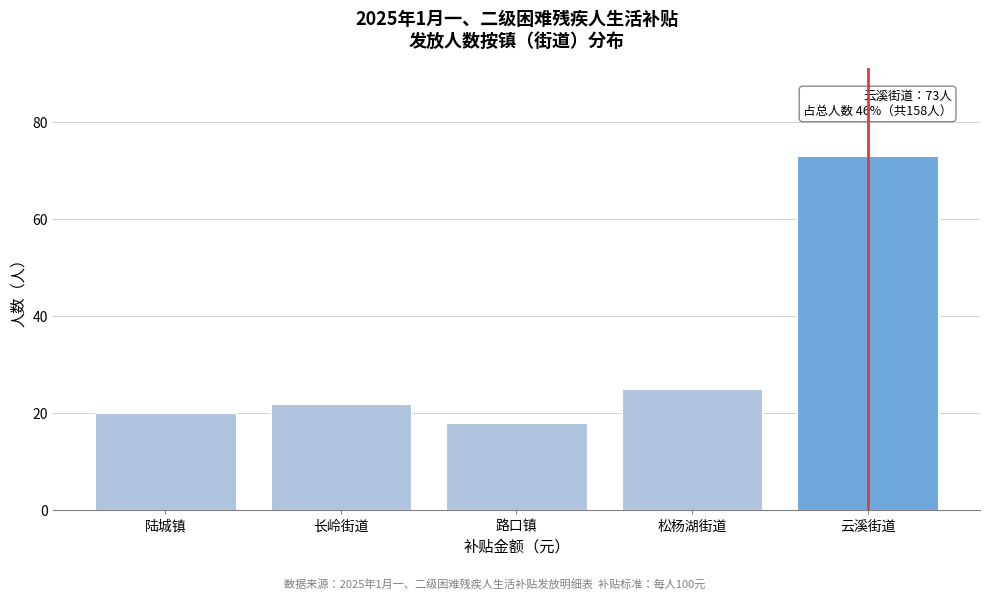

Reading left to right, transcribe all the data shown in this chart.

20	22	18	25	73